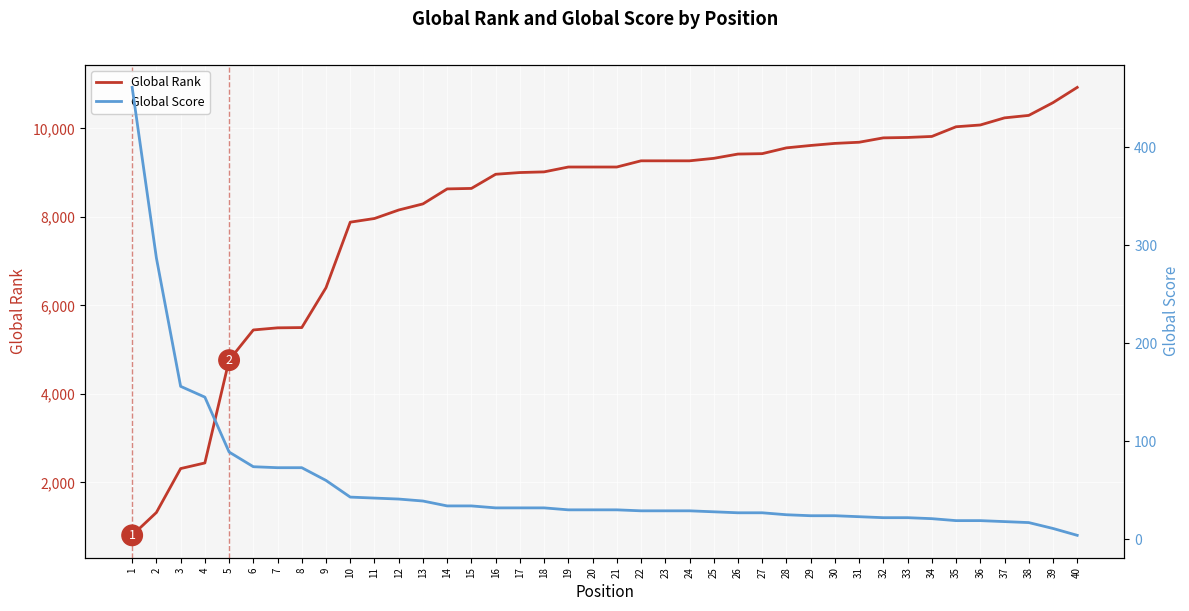

Reading left to right, extract all data points from this chart.

Global Rank: 1=802	2=1318	3=2311	4=2438	5=4762	6=5445	7=5493	8=5499	9=6401	10=7882	11=7965	12=8157	13=8295	14=8634	15=8645	16=8965	17=9004	18=9019	19=9129	20=9129	21=9129	22=9269	23=9269	24=9269	25=9325	26=9422	27=9431	28=9562	29=9616	30=9663	31=9689	32=9788	33=9797	34=9820	35=10039	36=10079	37=10240	38=10296	39=10584	40=10929
Global Score: 1=461	2=287	3=156	4=145	5=89	6=74	7=73	8=73	9=60	10=43	11=42	12=41	13=39	14=34	15=34	16=32	17=32	18=32	19=30	20=30	21=30	22=29	23=29	24=29	25=28	26=27	27=27	28=25	29=24	30=24	31=23	32=22	33=22	34=21	35=19	36=19	37=18	38=17	39=11	40=4